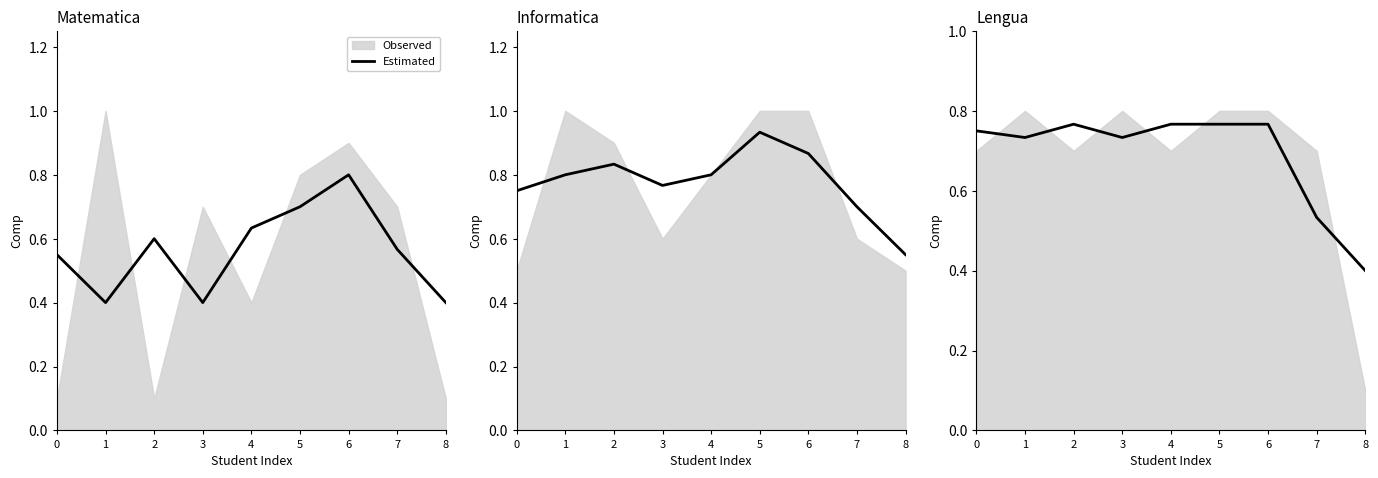

How many lines are shown in the chart?

1